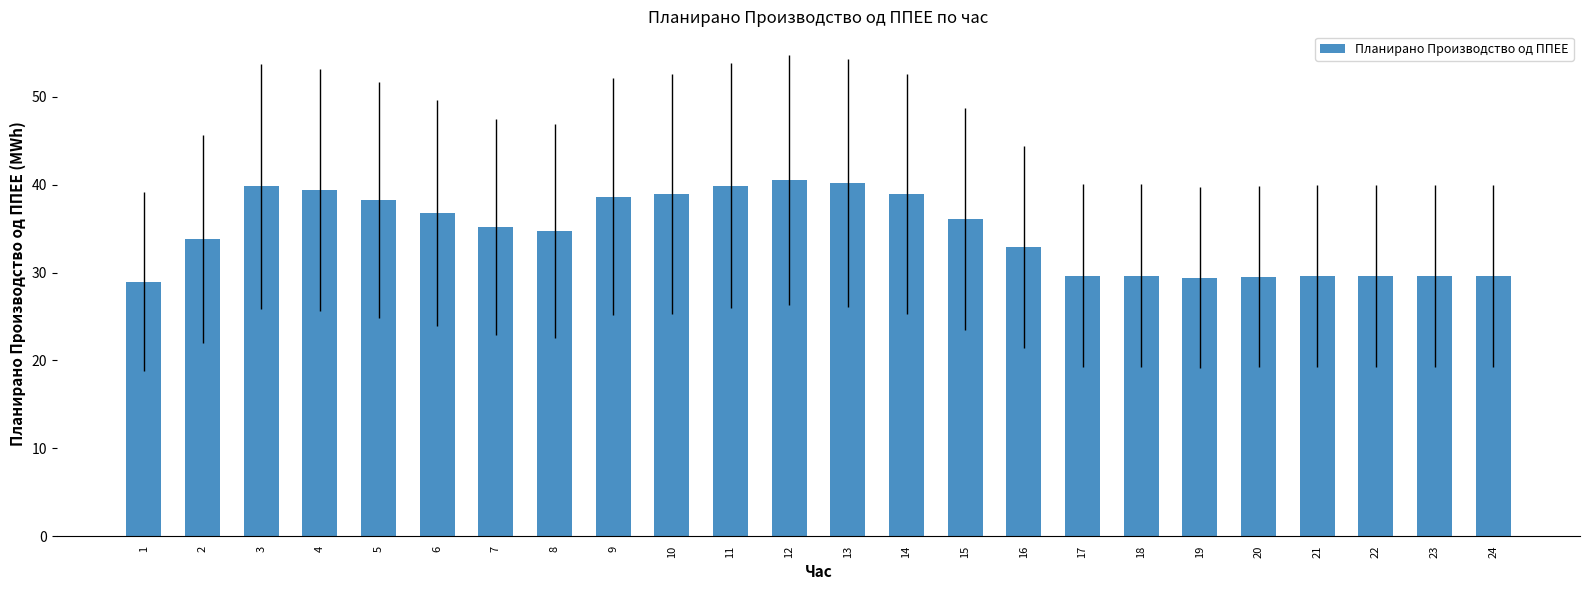

What is the difference between the maximum and minimum values?

11.6